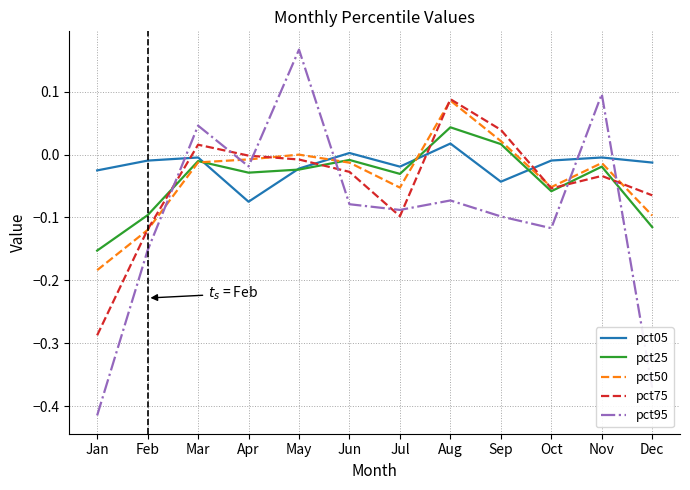

What are all the series names shown in the legend?

pct05, pct25, pct50, pct75, pct95